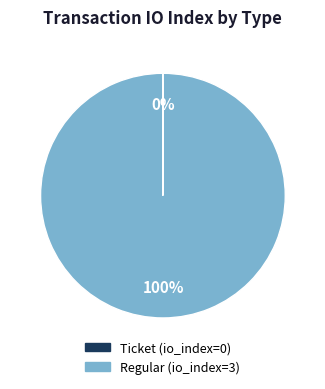

Is it true that Regular is 90% of the pie?

False